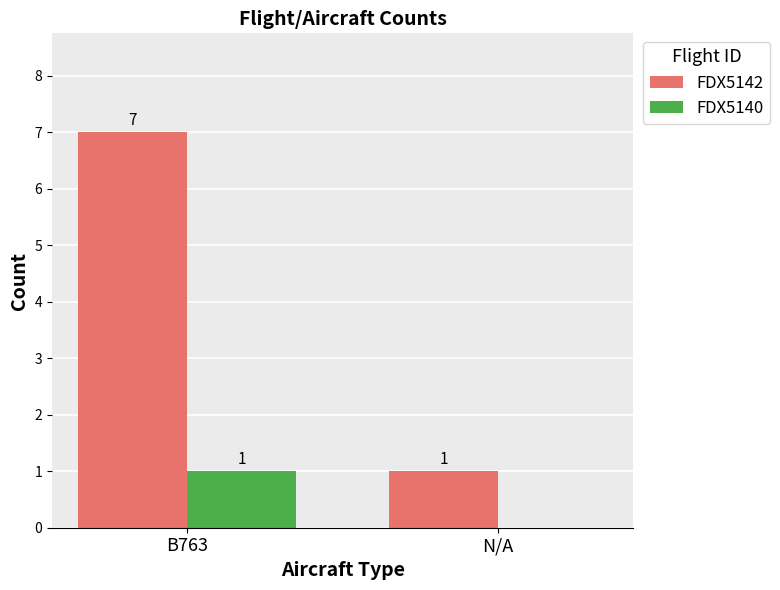

The value of FDX5142 at B763 is 7. True or false?

True